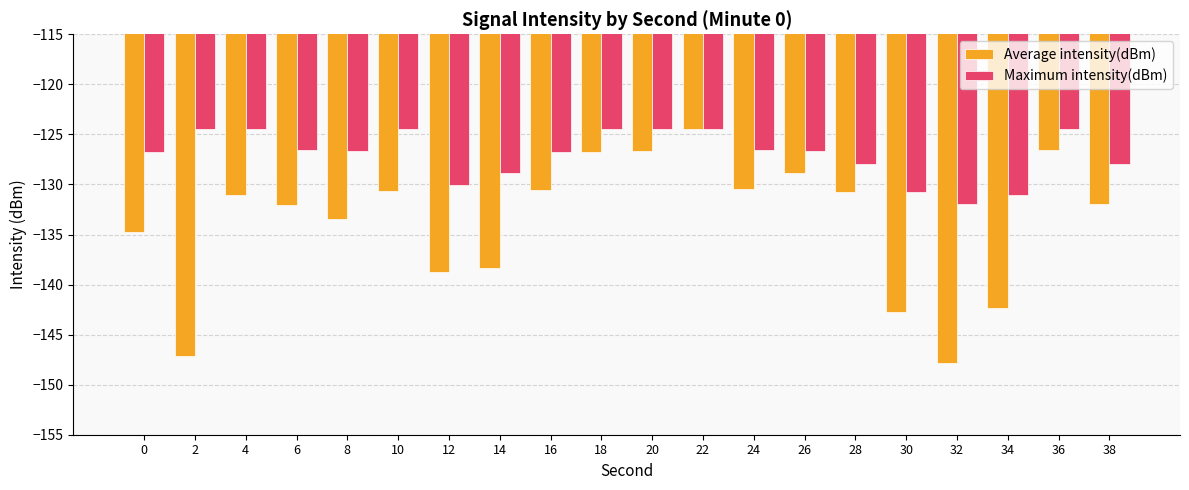

Reading left to right, extract all data points from this chart.

Average intensity(dBm): 0=-134.8	2=-147.2	4=-131.1	6=-132.1	8=-133.5	10=-130.7	12=-138.7	14=-138.4	16=-130.6	18=-126.8	20=-126.6	22=-124.5	24=-130.4	26=-128.9	28=-130.8	30=-142.7	32=-147.8	34=-142.3	36=-126.6	38=-131.9
Maximum intensity(dBm): 0=-126.8	2=-124.5	4=-124.5	6=-126.6	8=-126.6	10=-124.5	12=-130.0	14=-128.8	16=-126.8	18=-124.5	20=-124.5	22=-124.5	24=-126.6	26=-126.6	28=-128.0	30=-130.8	32=-131.9	34=-131.1	36=-124.5	38=-128.0